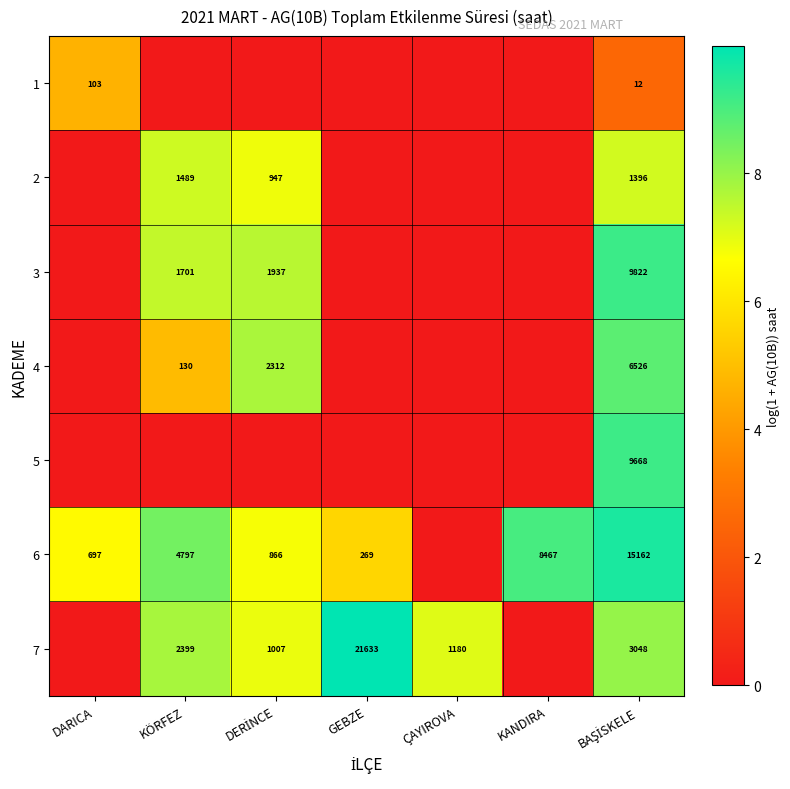

True or false: 6 has a value of 1823 at KÖRFEZ.

False